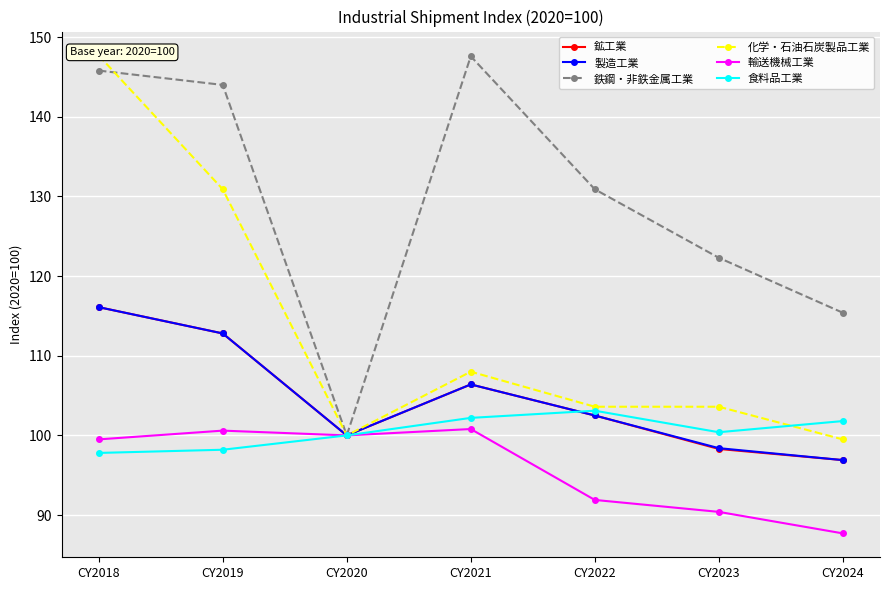

How many data points in 製造工業 are less than 102?

3